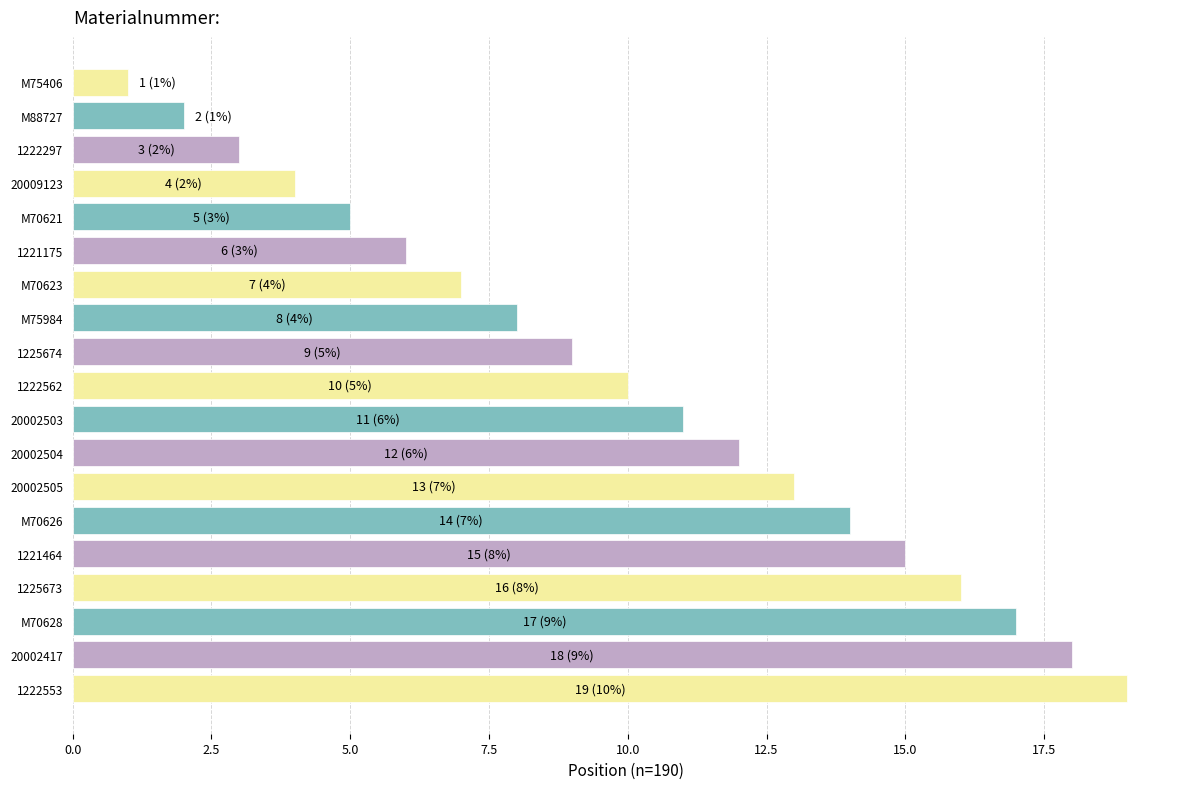

List the labels in order of value, smallest first.

M75406, M88727, 1222297, 20009123, M70621, 1221175, M70623, M75984, 1225674, 1222562, 20002503, 20002504, 20002505, M70626, 1221464, 1225673, M70628, 20002417, 1222553